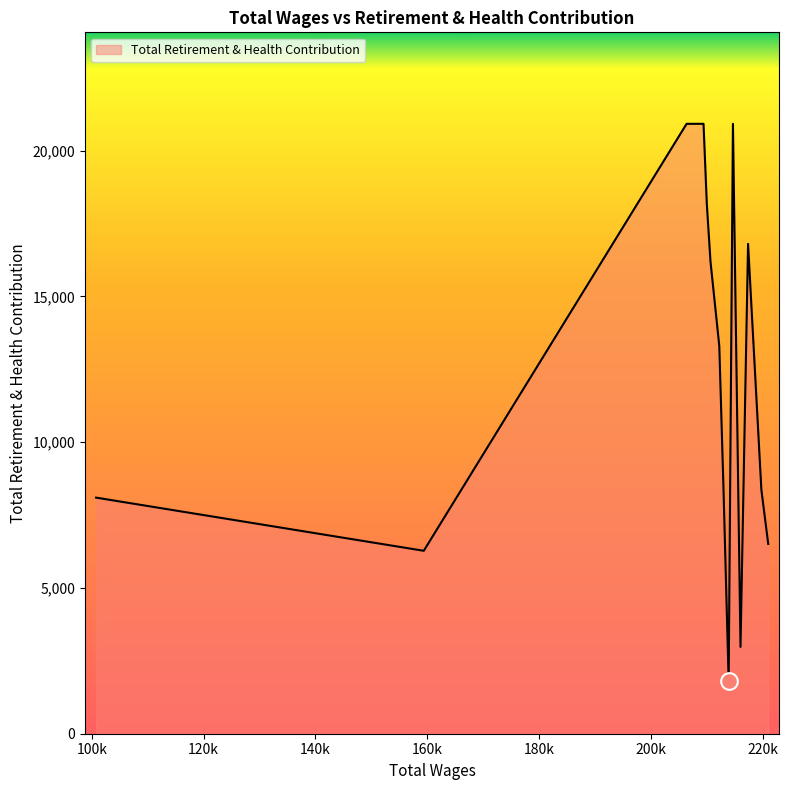

What is the minimum value shown in the chart?

1806